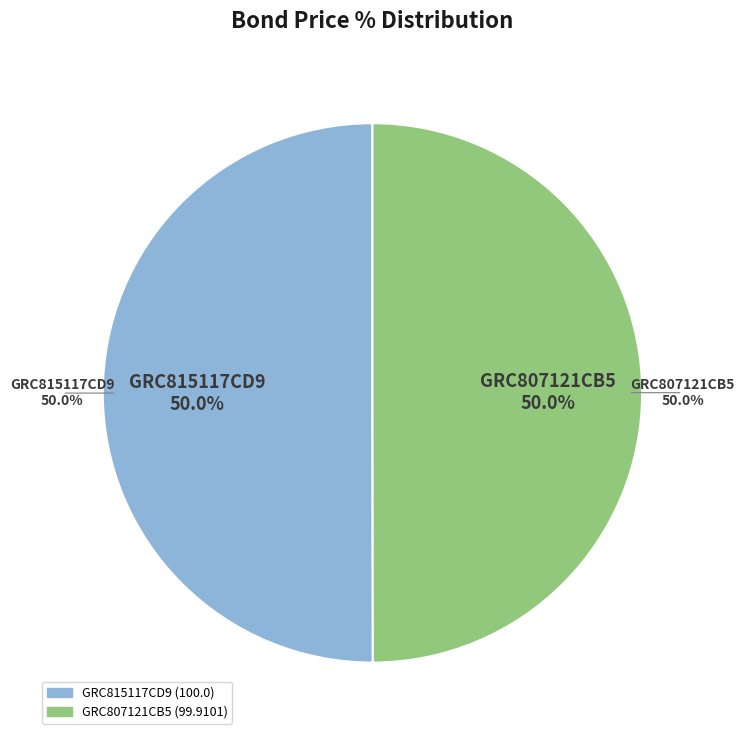

True or false: GRC807121CB5 accounts for 50% of the total.

True